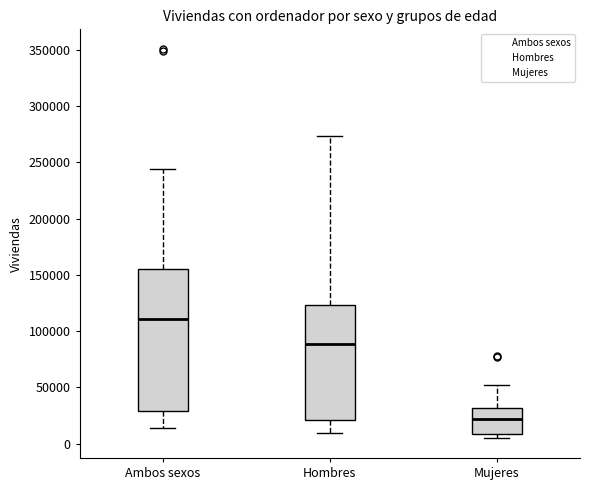

Which box has the lowest median line?

Mujeres